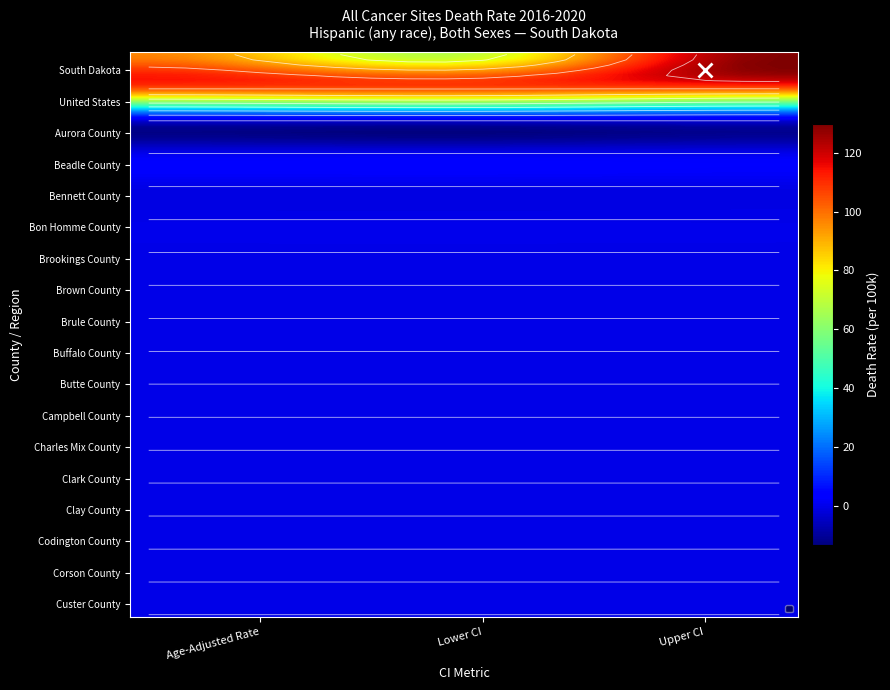

Count the number of data series in this chart.

18